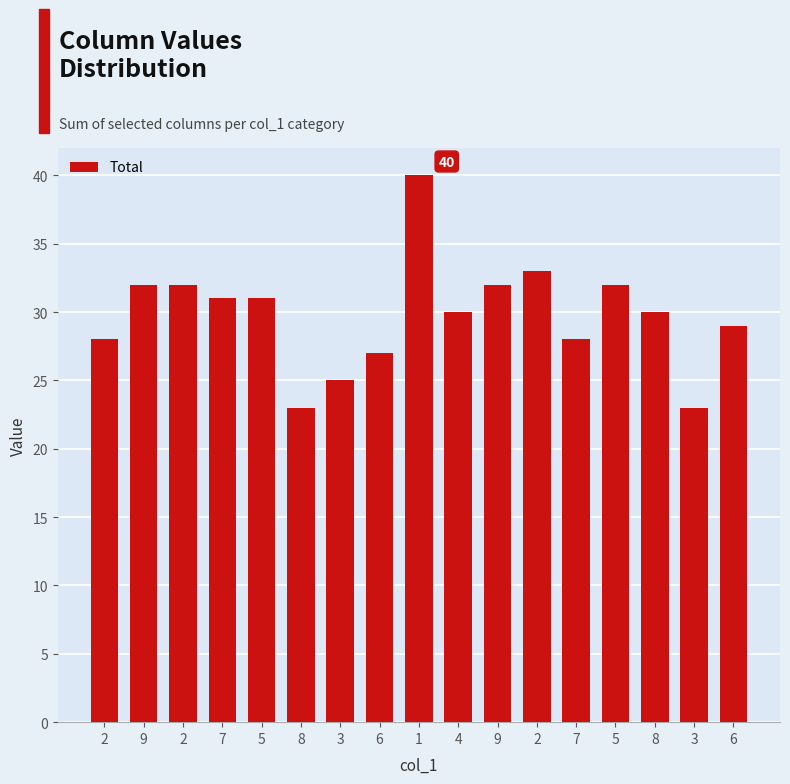

Are the bars grouped side by side (vs. stacked)?

No